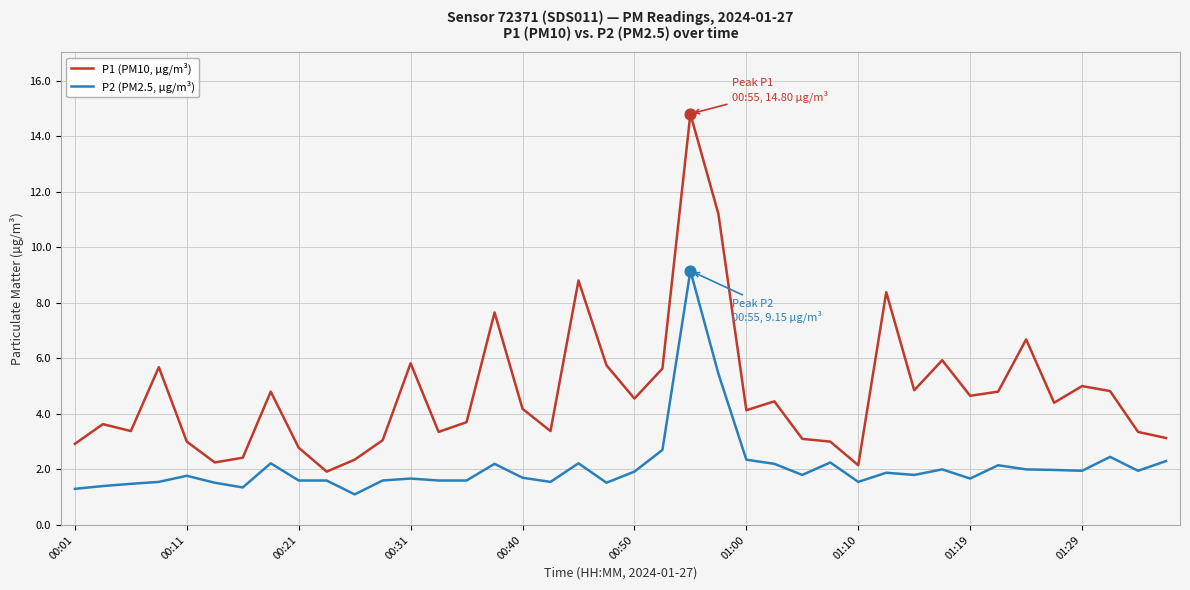

Which series has the widest spread of values?

P1 (PM10, µg/m³)